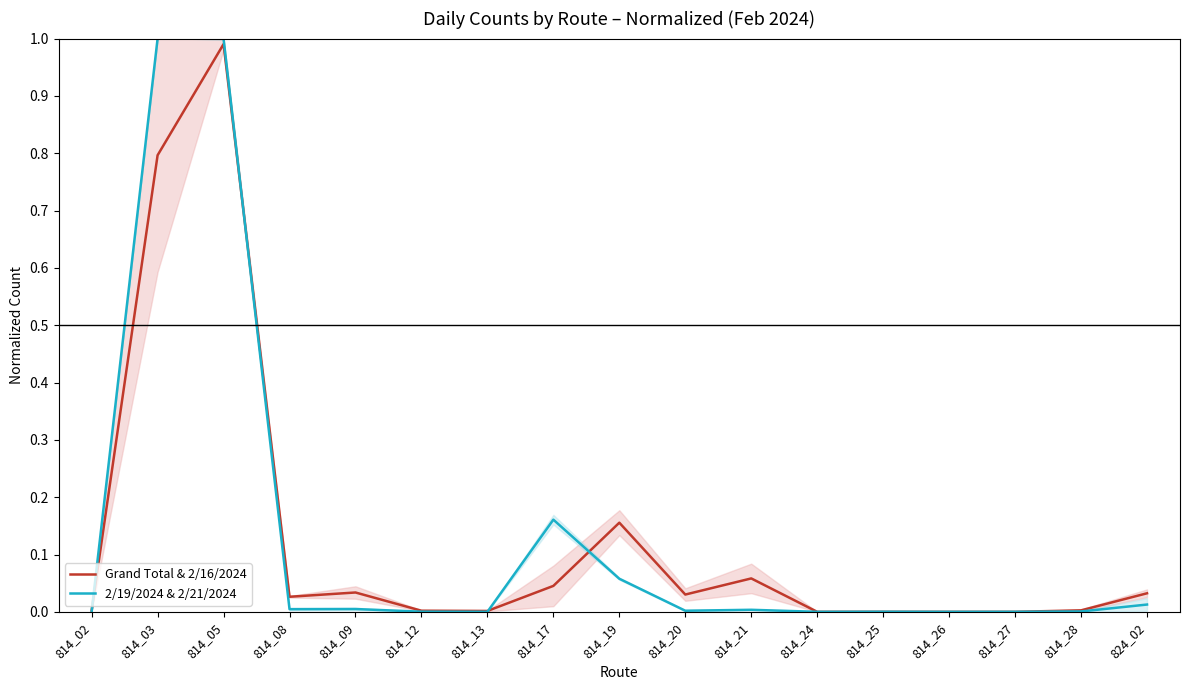

Reading left to right, extract all data points from this chart.

Grand Total & 2/16/2024: 814_02=0.0	814_03=0.8	814_05=1.0	814_08=0.0	814_09=0.0	814_12=0.0	814_13=0.0	814_17=0.0	814_19=0.2	814_20=0.0	814_21=0.1	814_24=0.0	814_25=0.0	814_26=0.0	814_27=0.0	814_28=0.0	824_02=0.0
2/19/2024 & 2/21/2024: 814_02=0.0	814_03=1.0	814_05=1.0	814_08=0.0	814_09=0.0	814_12=0.0	814_13=0.0	814_17=0.2	814_19=0.1	814_20=0.0	814_21=0.0	814_24=0.0	814_25=0.0	814_26=0.0	814_27=0.0	814_28=0.0	824_02=0.0